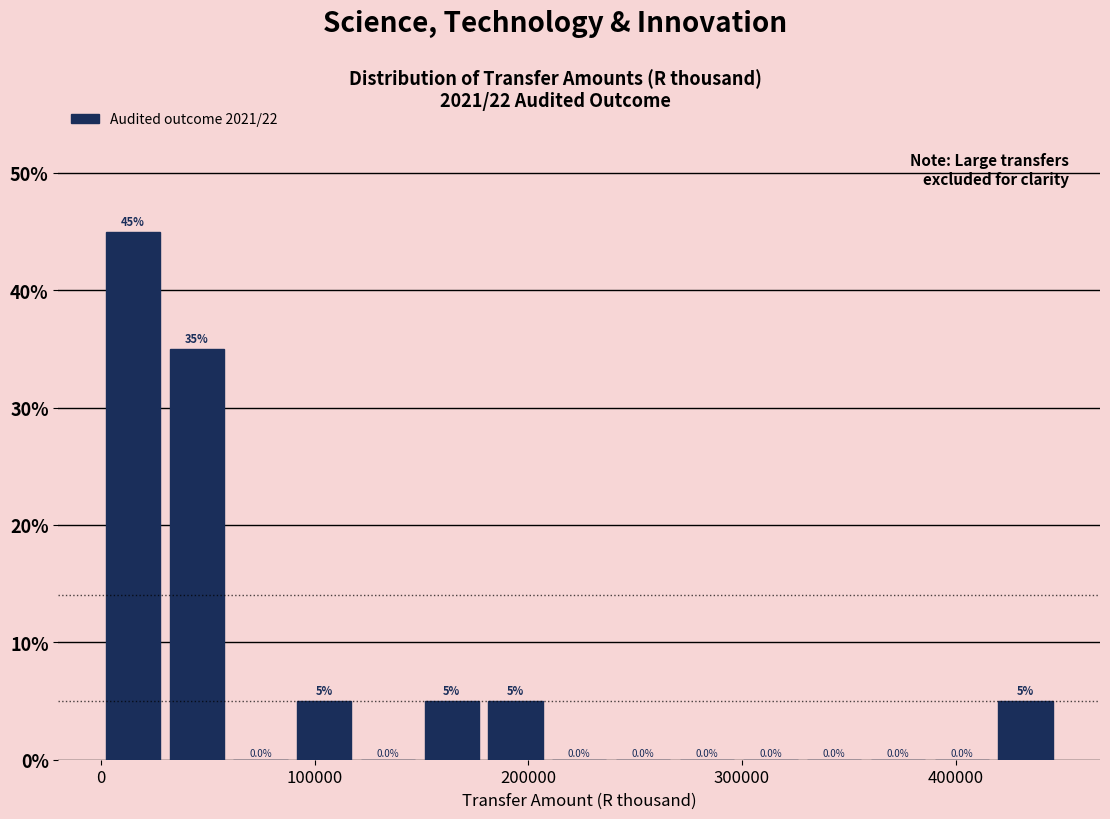

Around what value on the x-axis is the tallest bar? Give the approximate position of its centre, as read against the axis.

10000